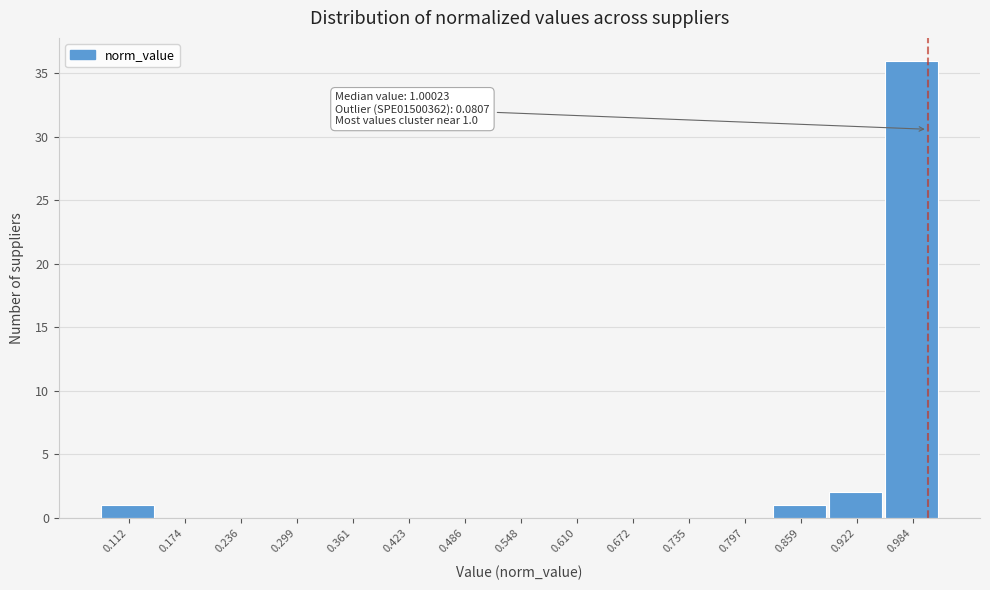

Which range on the x-axis has the tallest bar?

0.95 to 1.02